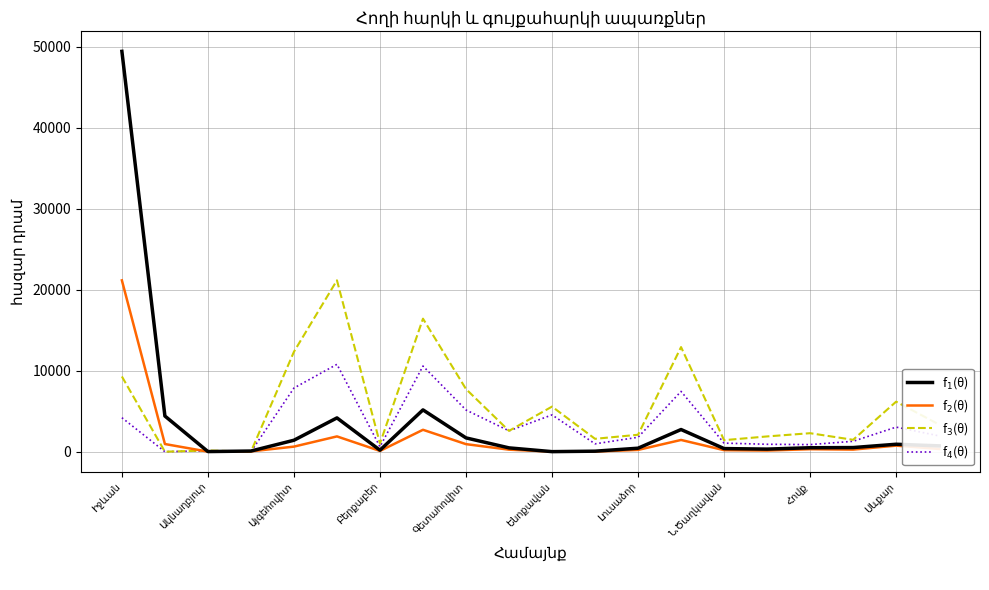

What are all the series names shown in the legend?

f$_1$(θ), f$_2$(θ), f$_3$(θ), f$_4$(θ)